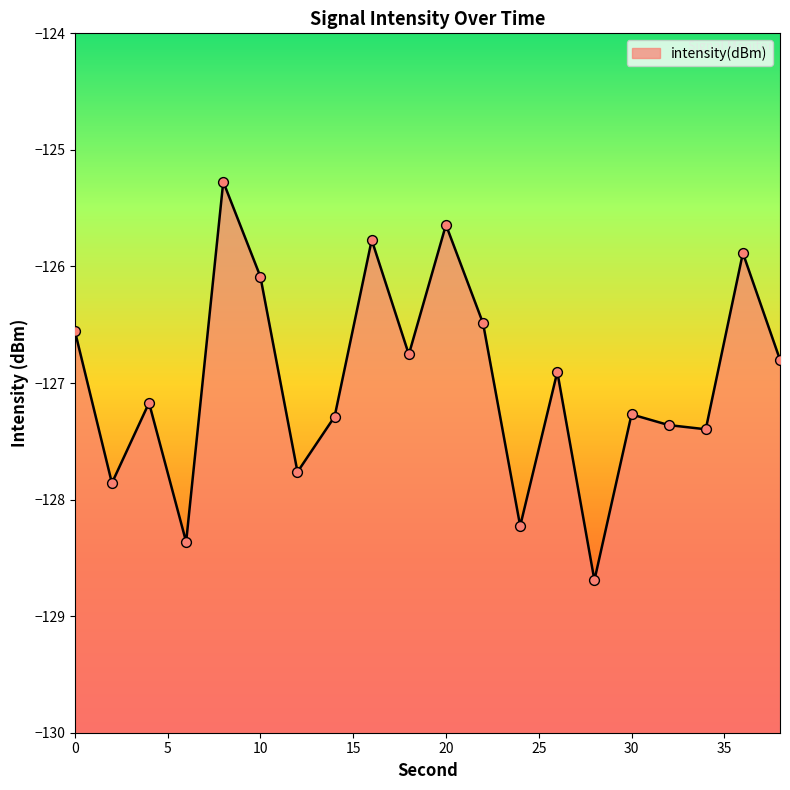

What is the change in value from 2 to 6?

-0.5